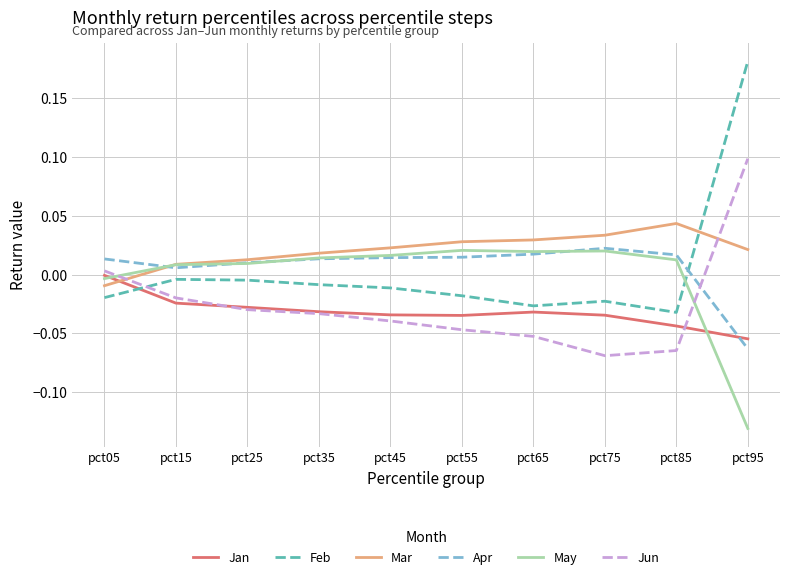

Which series has the widest spread of values?

Feb